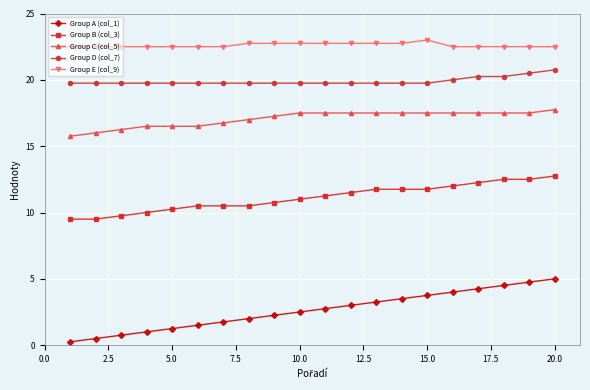

What are all the series names shown in the legend?

Group A (col_1), Group B (col_3), Group C (col_5), Group D (col_7), Group E (col_9)